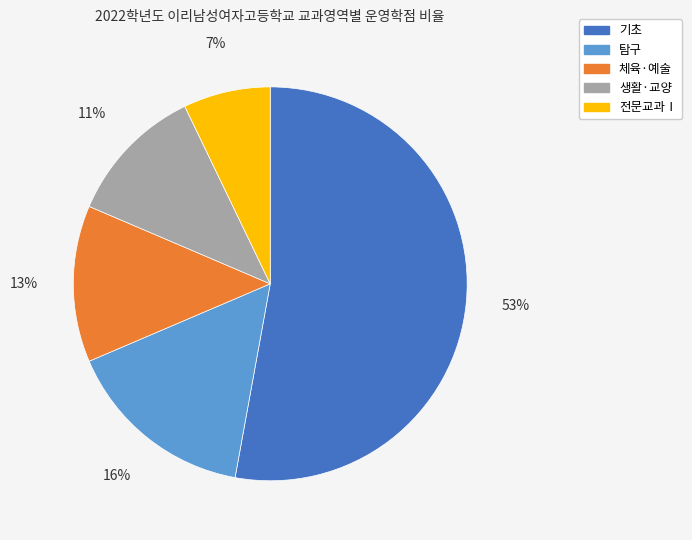

Is 기초 the majority of the pie?

Yes